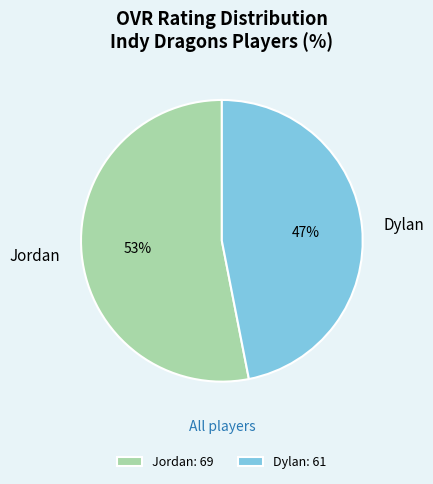

How many segments does this pie chart have?

2